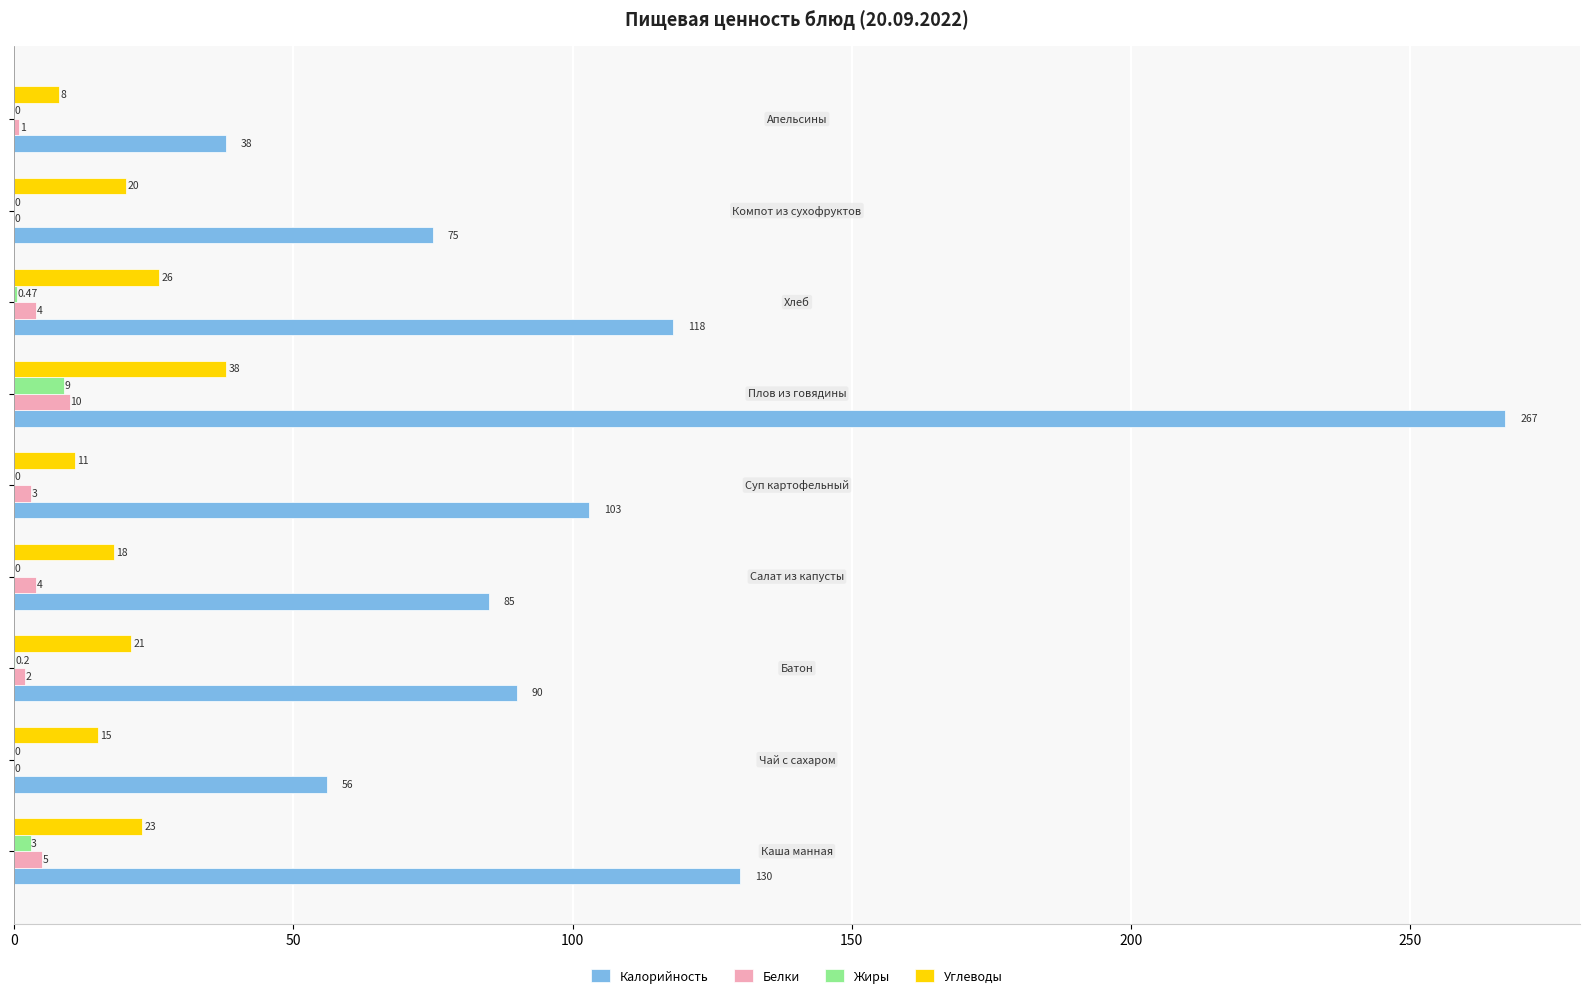

Which series has the largest total across all categories?

Калорийность